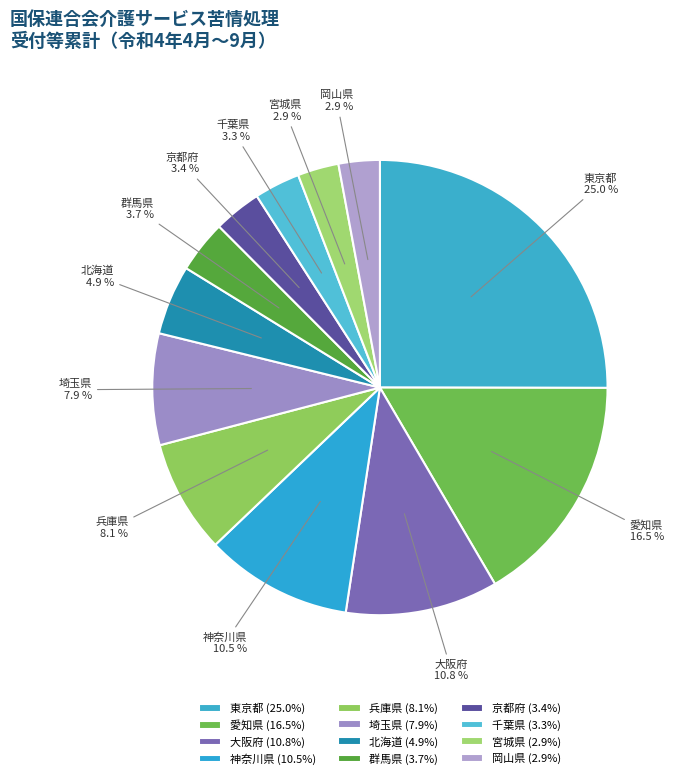

To the nearest percent, what is the average slice percentage?

8%